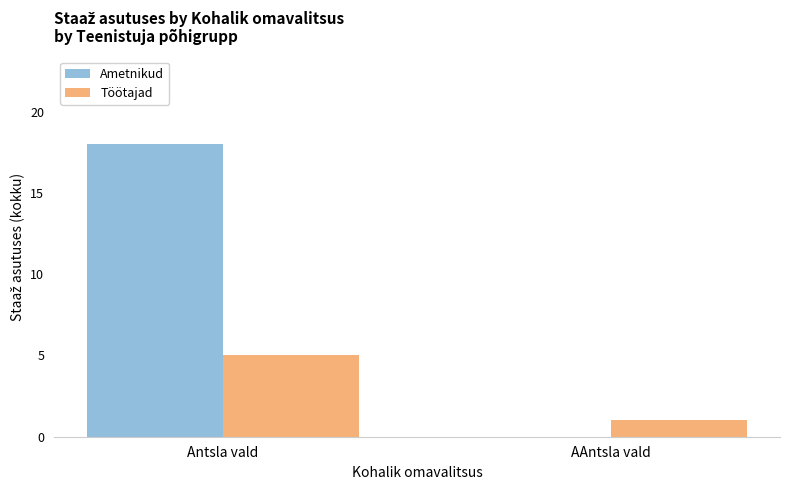

Is the value of Töötajad at Antsla vald greater than the value of Ametnikud at Antsla vald?

No